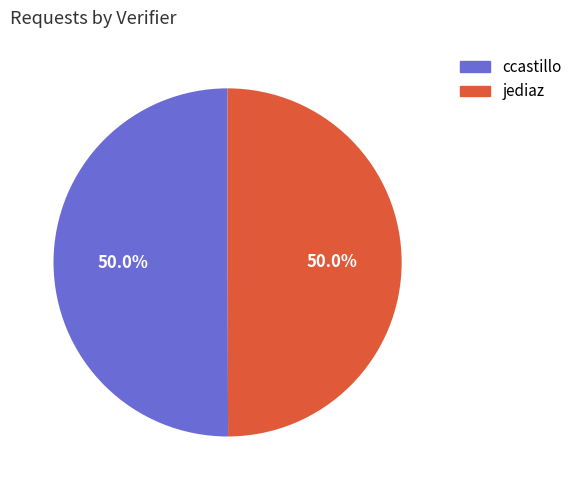

Approximately how many times larger is the value at ccastillo compared to jediaz?

1.0